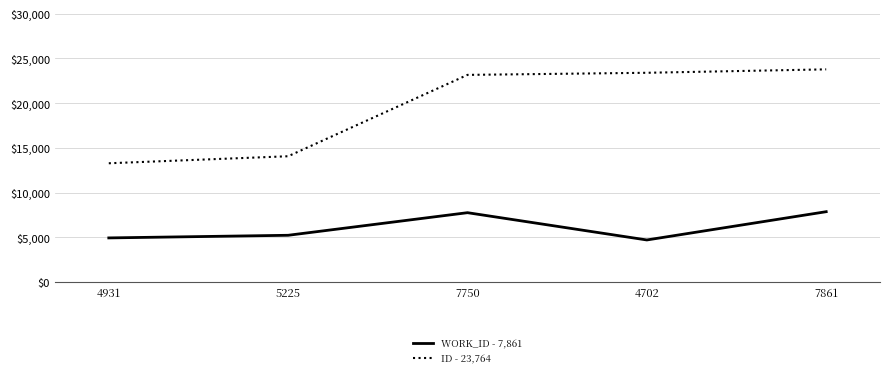

What are all the series names shown in the legend?

WORK_ID - 7,861, ID - 23,764